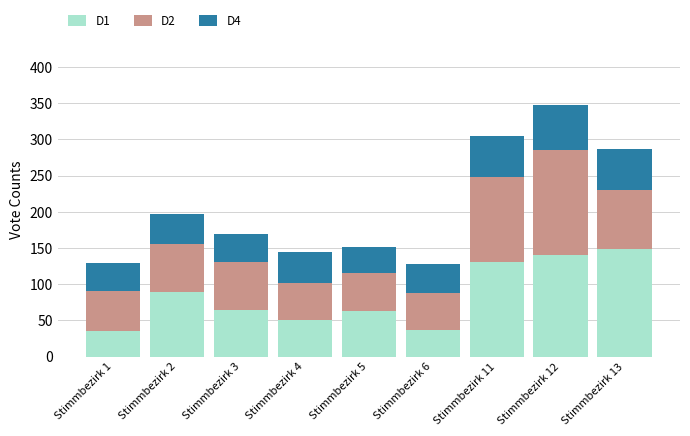

What is the minimum value for D1?

35